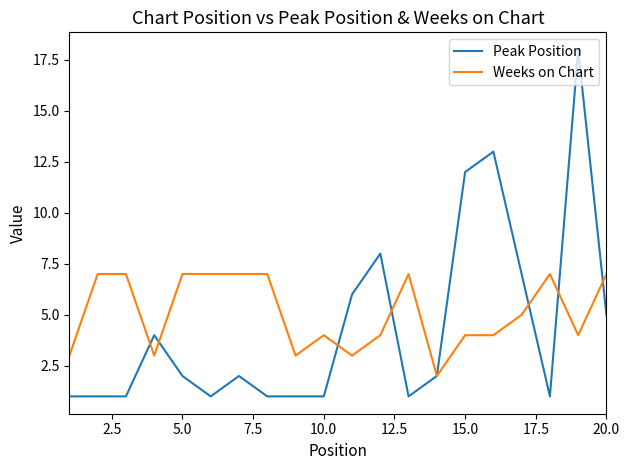

At how many categories does at least one series exceed 10?

3